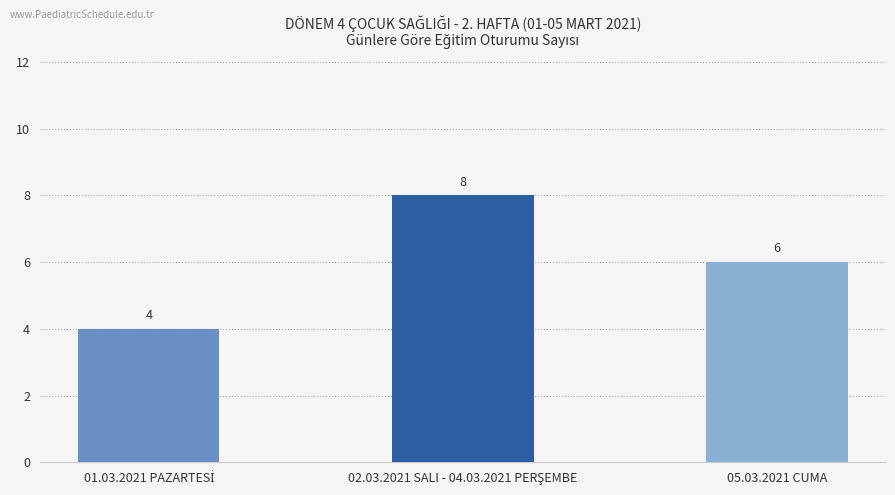

The value at 05.03.2021 CUMA is 6. True or false?

True